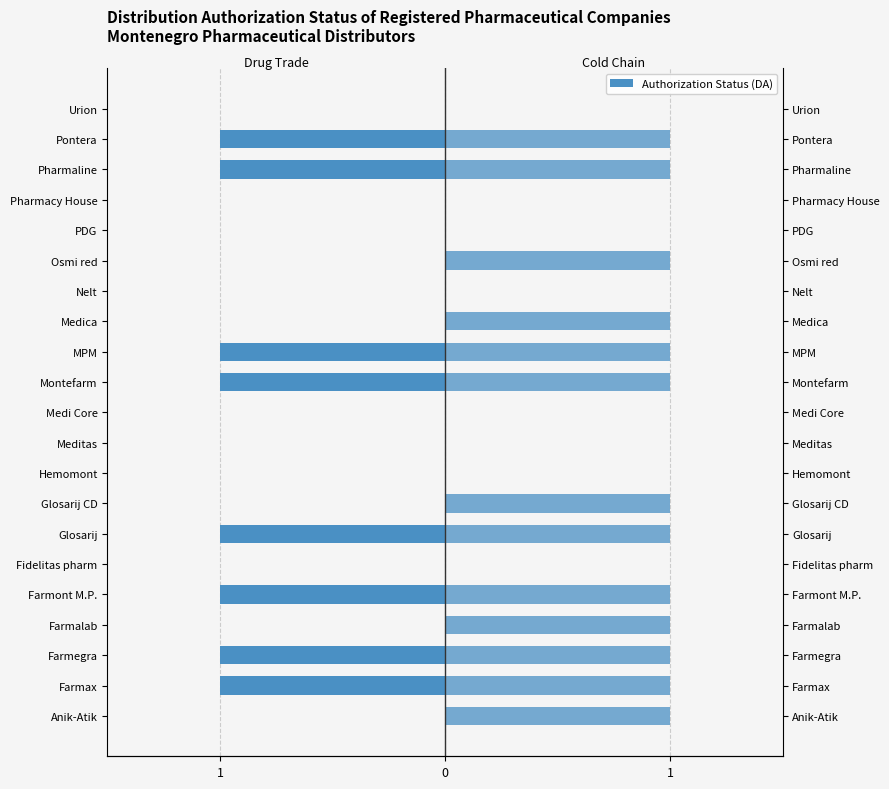

What is the approximate value of Cold Chain (DA) at Anik-Atik?

1